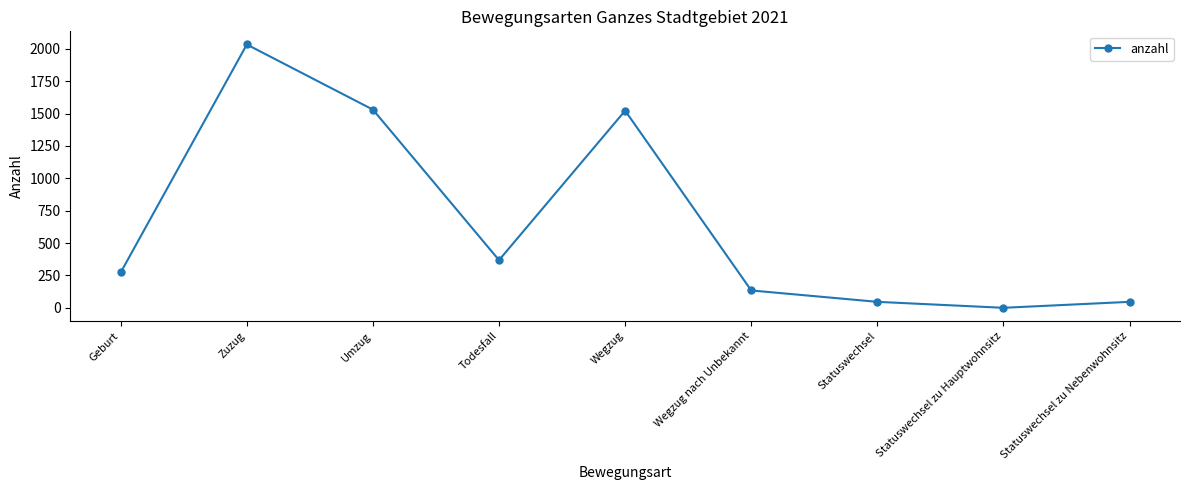

What is the sum of the values at Umzug and Todesfall?

1898